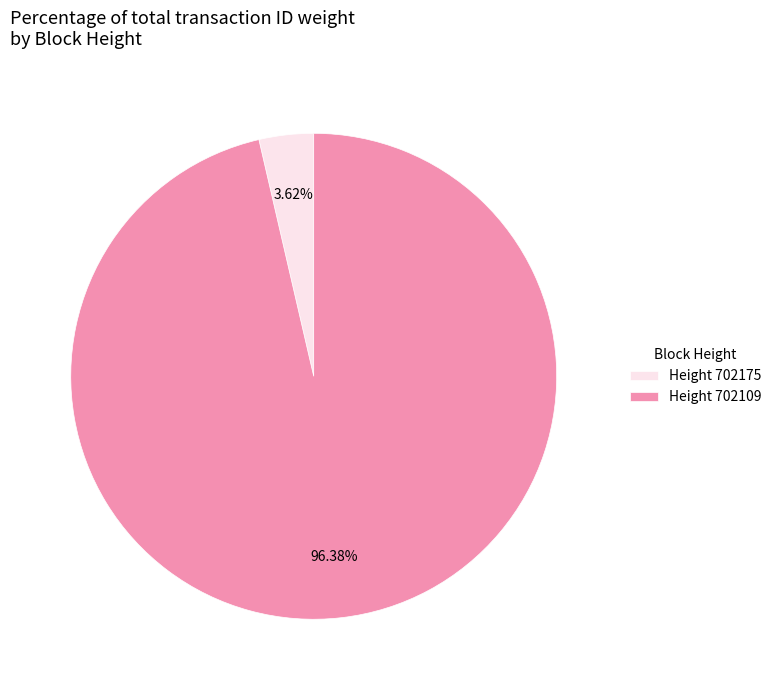

How many segments does this pie chart have?

2